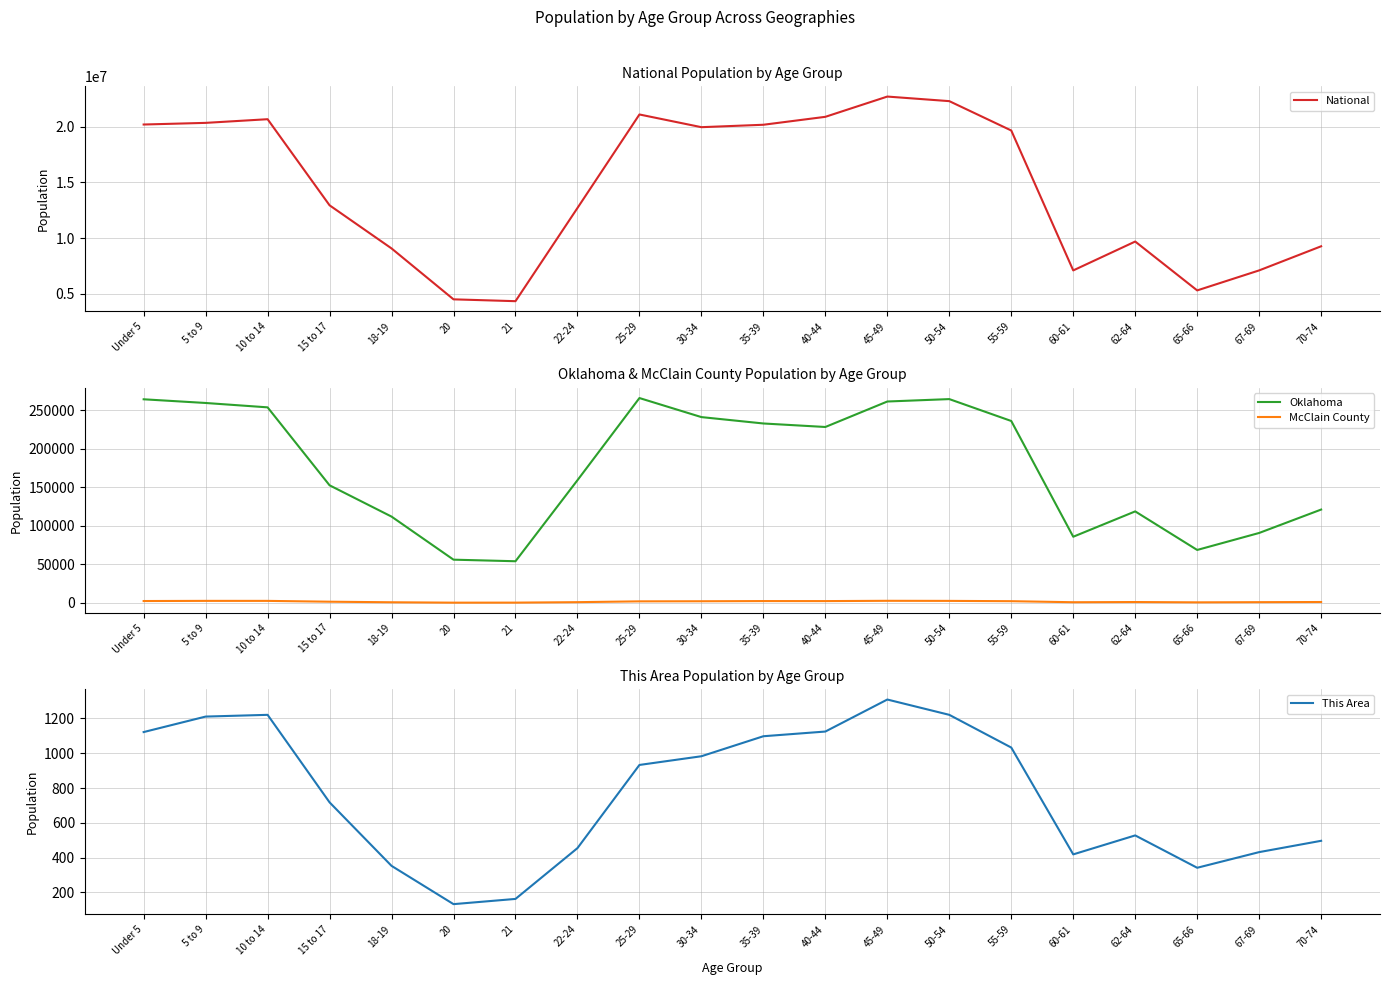

True or false: This Area and National cross at least once.

False